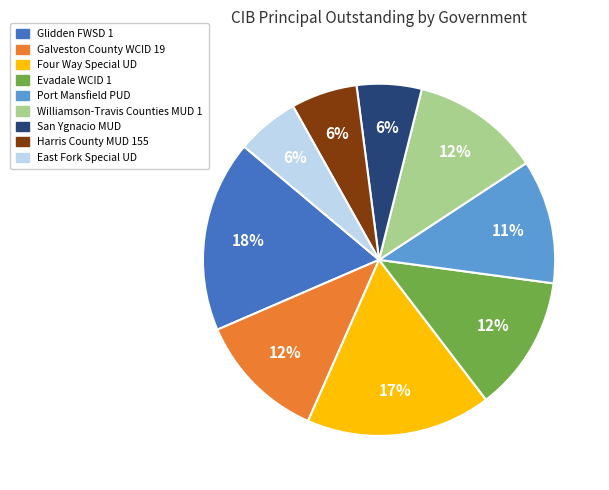

Combined, do Four Way Special UD and Port Mansfield PUD account for over 50%?

No